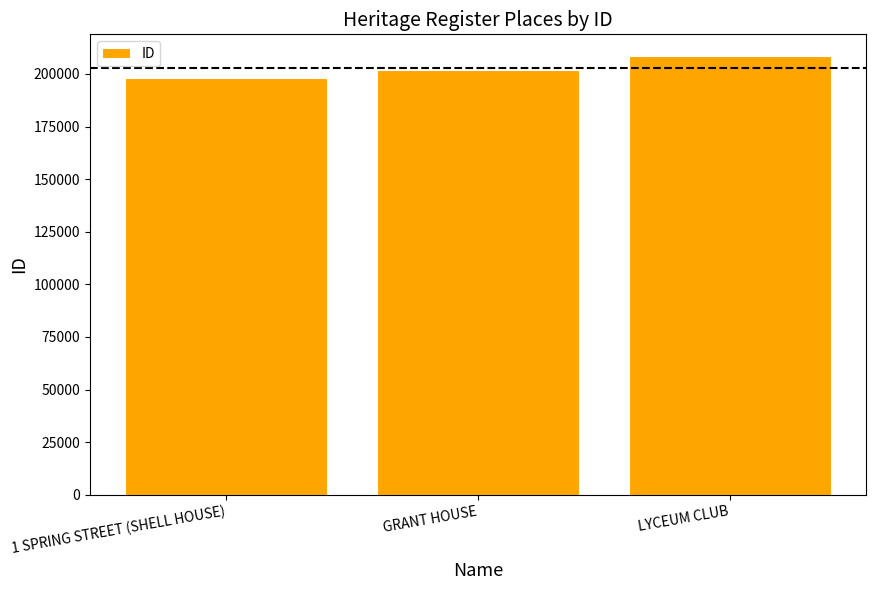

What is the label of the 1st bar from the left?

1 SPRING STREET (SHELL HOUSE)